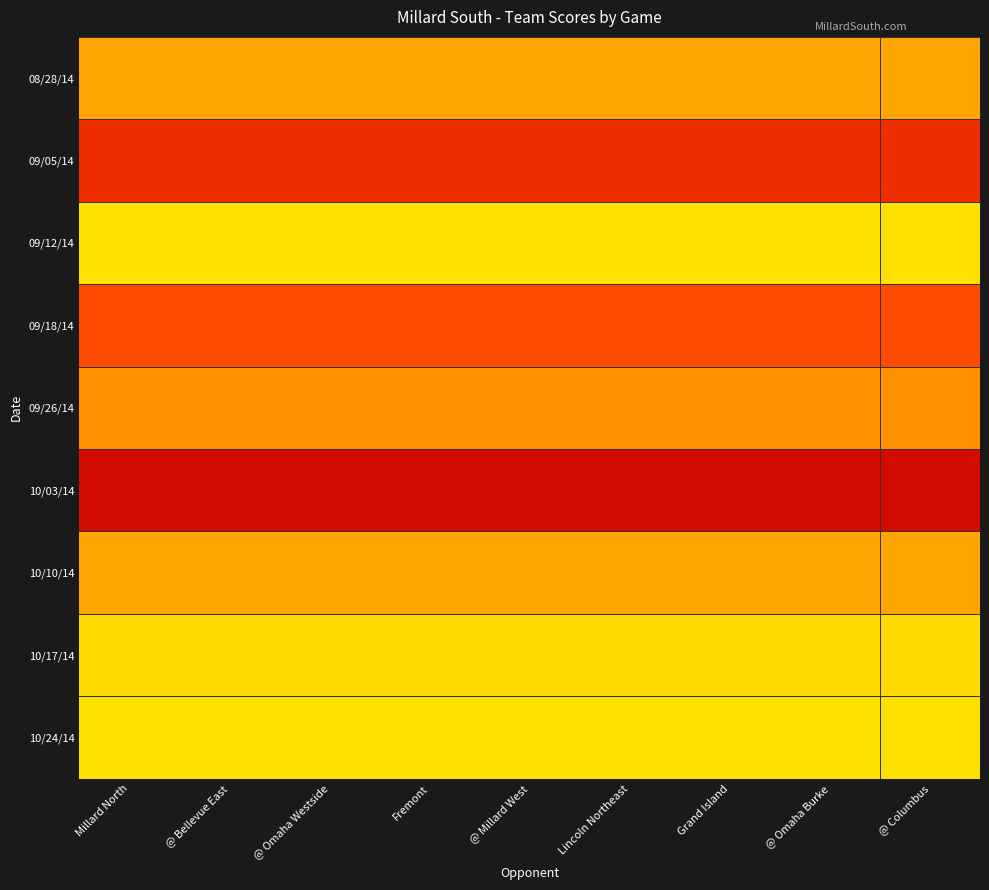

What is the difference between the highest and lowest values at @ Omaha Westside?

43